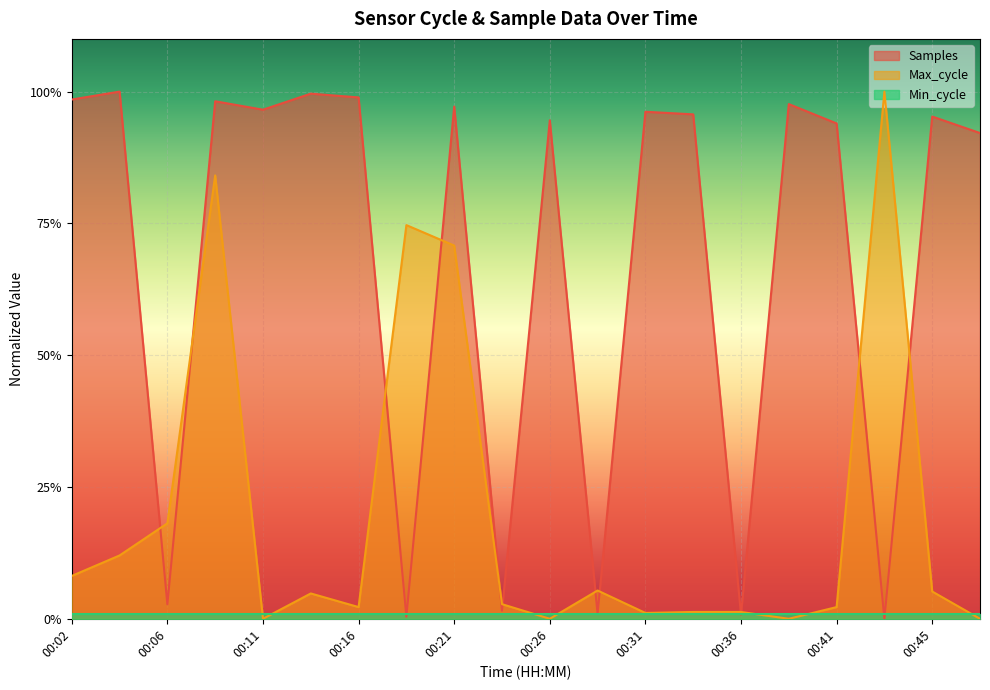

At which category is the sum across all series the highest?

00:09